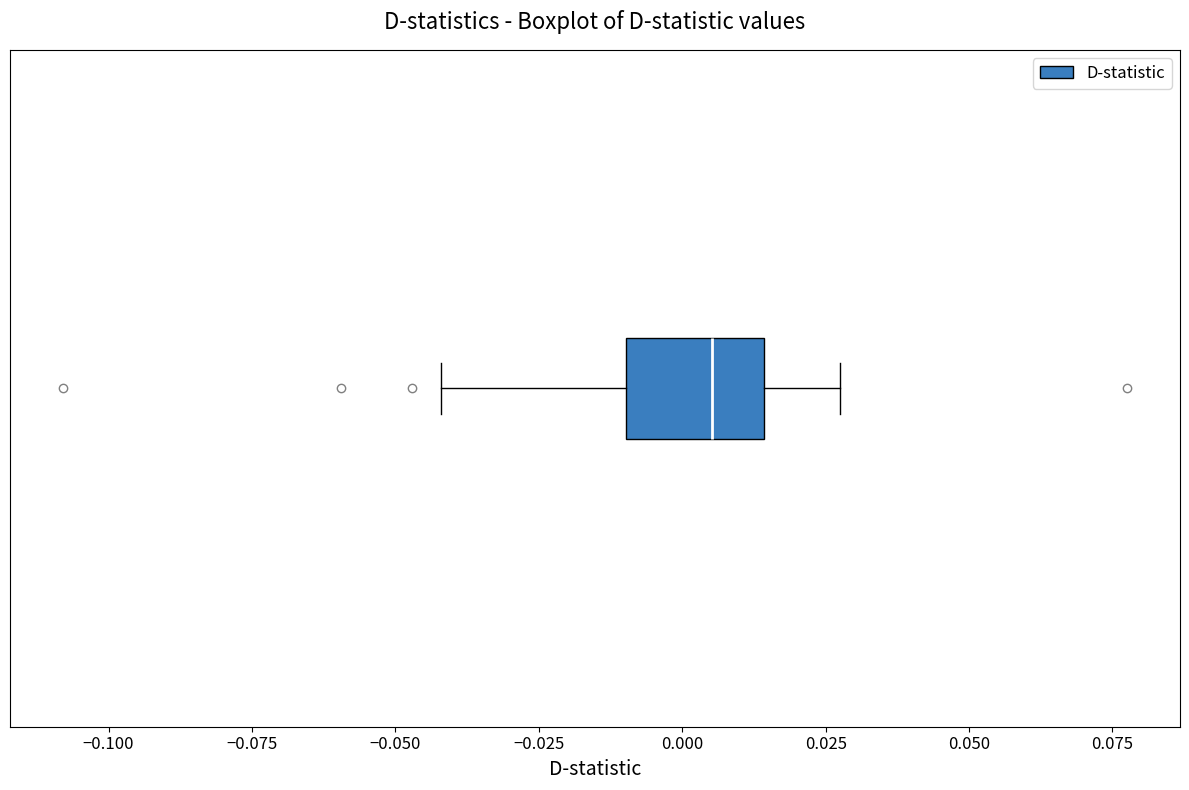

Transcribe this box plot: give where the median line is, the range the box spans, and where the two whiskers end, as read against the x-axis. The values are not printed on the chart, so give them approximately, as read against the axis.

median 0.005, box -0.010 to 0.015, whiskers -0.040 to 0.030